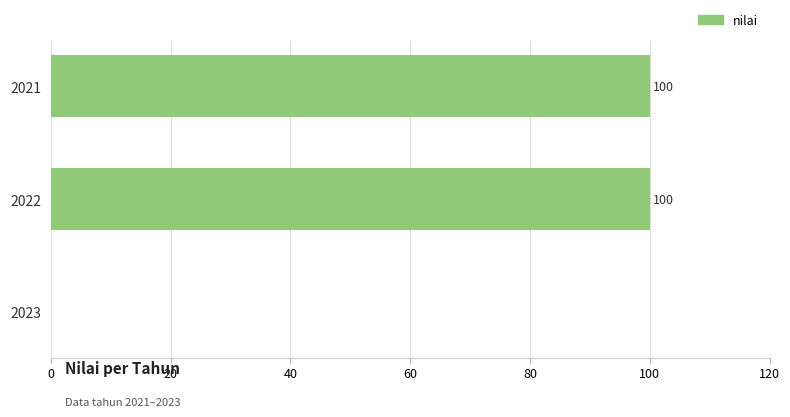

How many positive values are there?

2